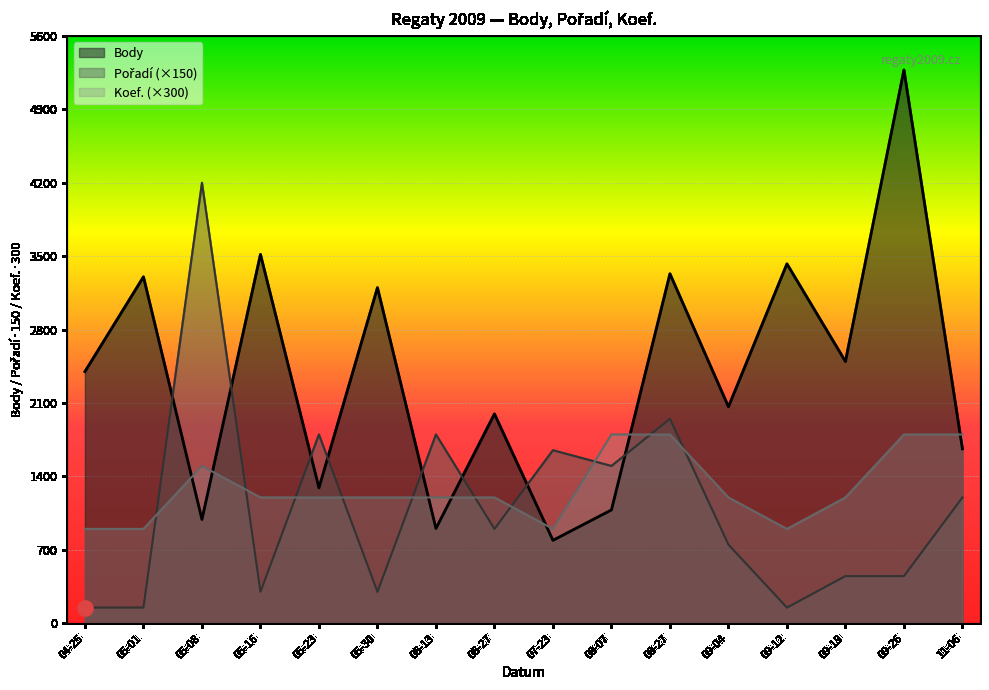

What are all the series names shown in the legend?

Body, Pořadí, Koef.